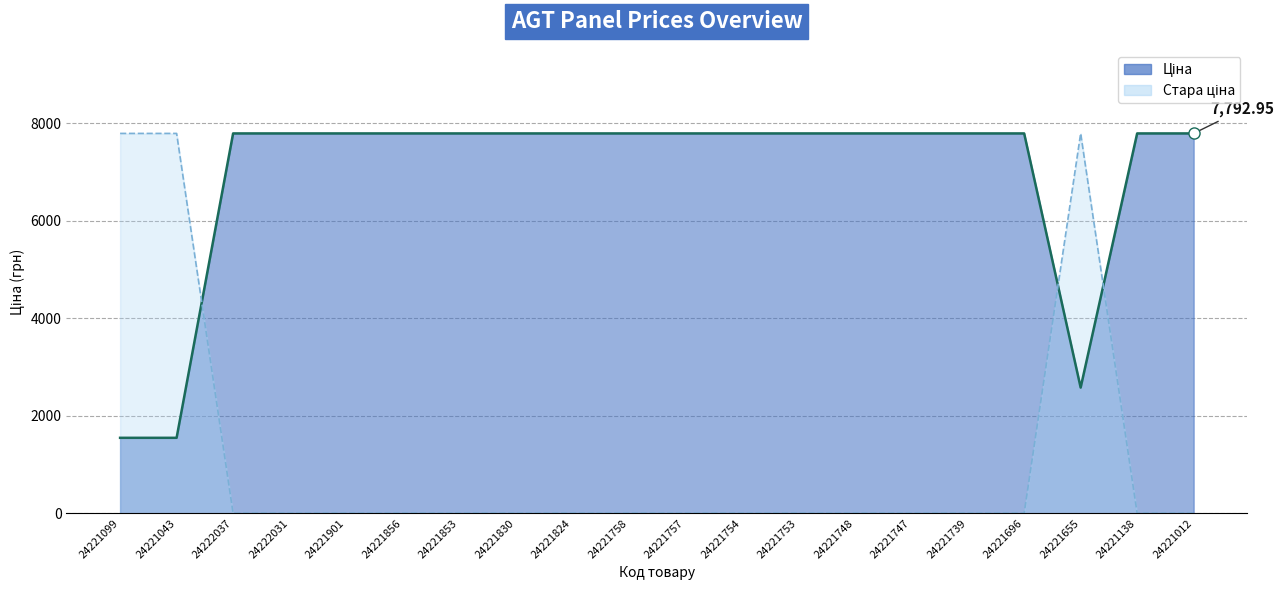

Reading left to right, transcribe all the data shown in this chart.

Ціна: 24221099=1547.7	24221043=1547.7	24222037=7792.9	24222031=7792.9	24221901=7792.9	24221856=7792.9	24221853=7792.9	24221830=7792.9	24221824=7792.9	24221758=7792.9	24221757=7792.9	24221754=7792.9	24221753=7792.9	24221748=7792.9	24221747=7792.9	24221739=7792.9	24221696=7792.9	24221655=2578.7	24221138=7792.9	24221012=7792.9
Стара ціна: 24221099=7792.9	24221043=7792.9	24222037=0.0	24222031=0.0	24221901=0.0	24221856=0.0	24221853=0.0	24221830=0.0	24221824=0.0	24221758=0.0	24221757=0.0	24221754=0.0	24221753=0.0	24221748=0.0	24221747=0.0	24221739=0.0	24221696=0.0	24221655=7792.9	24221138=0.0	24221012=0.0